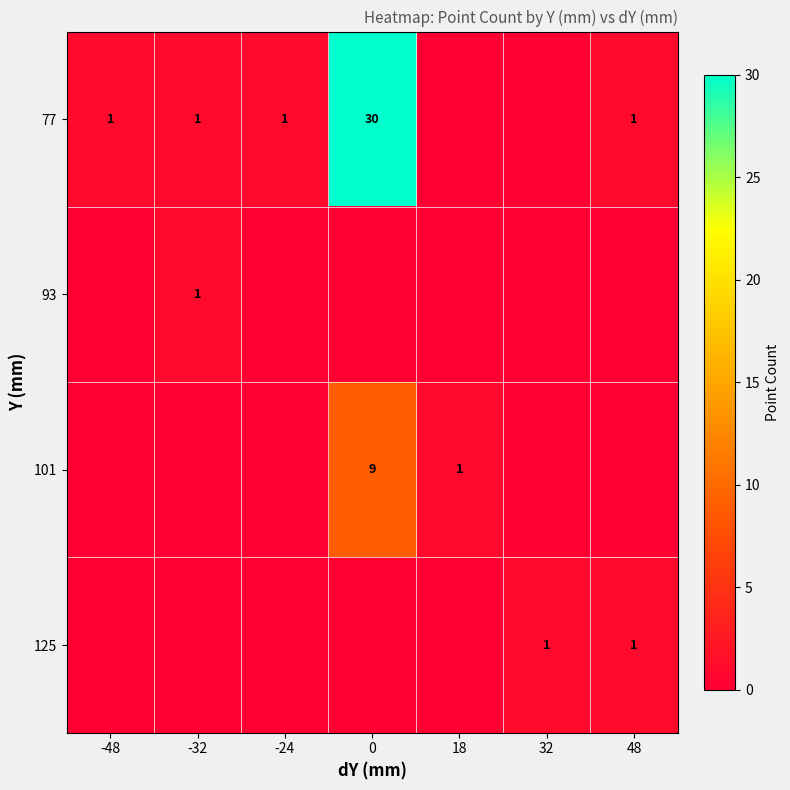

Count the number of data series in this chart.

4